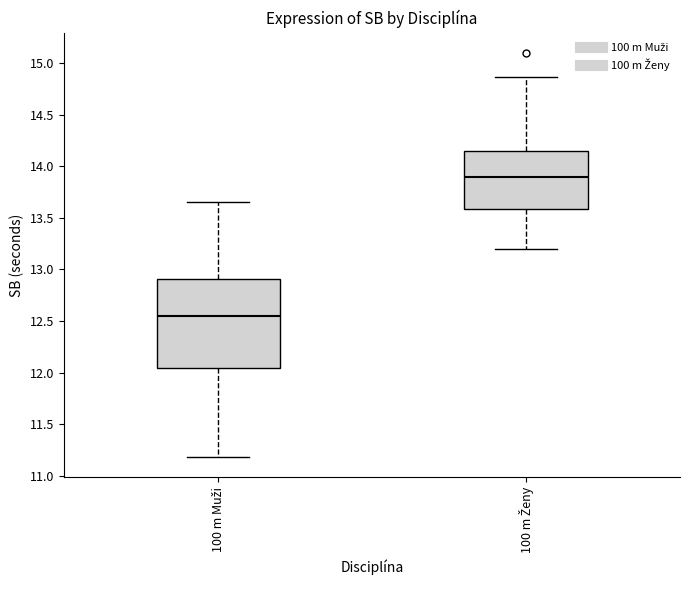

Reading left to right, transcribe this box plot: for each box, give where its median line is, the range the box spans, and where its two whiskers end, as read against the y-axis. The values are not printed on the chart, so give them approximately, as read against the axis.

100 m Muži: median 12.55, box 12.05 to 12.90, whiskers 11.20 to 13.65
100 m Ženy: median 13.90, box 13.60 to 14.15, whiskers 13.20 to 14.85